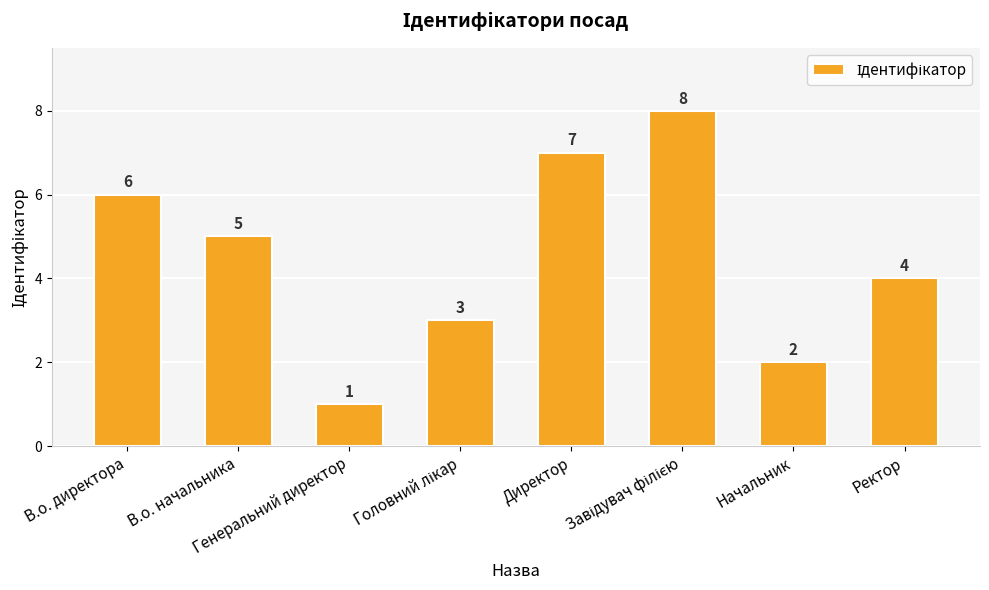

What is the value of the 5th bar from the left?

7